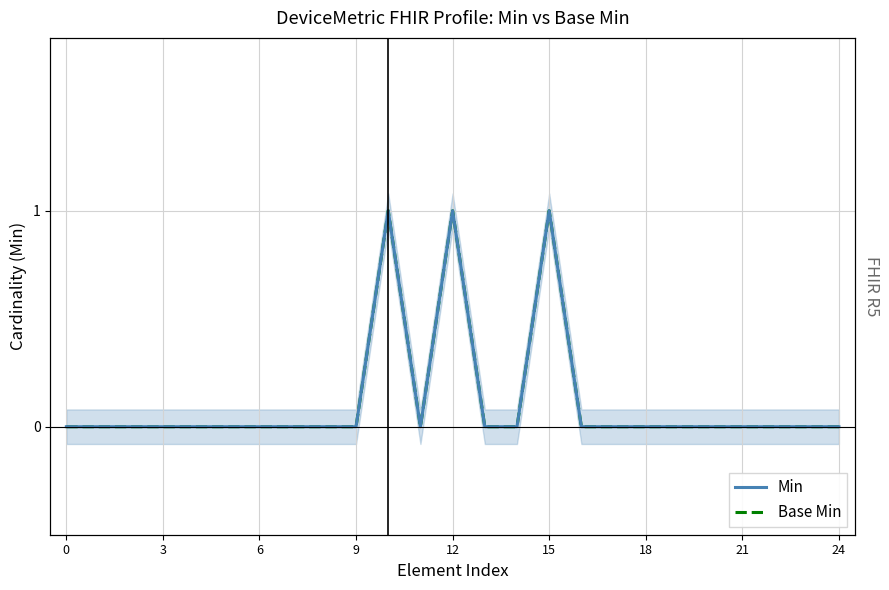

In Min, how many points are higher than both neighbors (excluding endpoints)?

3